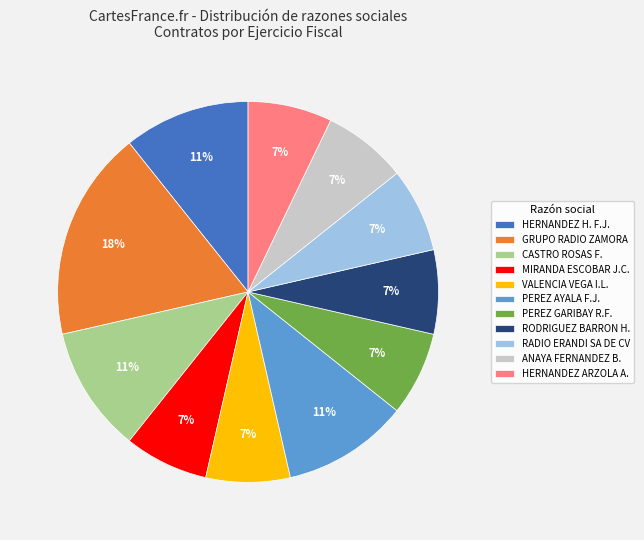

To the nearest percent, what portion does RODRIGUEZ BARRON H. represent?

7%